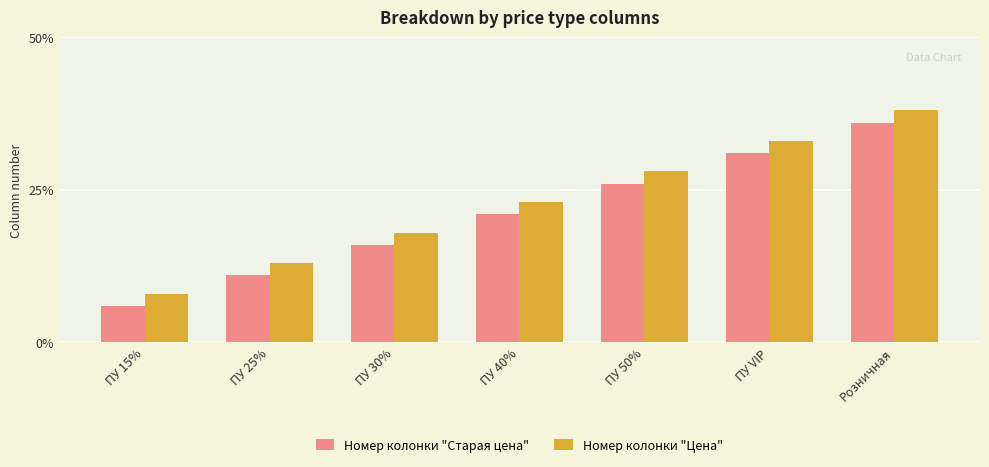

What are all the series names shown in the legend?

Номер колонки "Старая цена", Номер колонки "Цена"